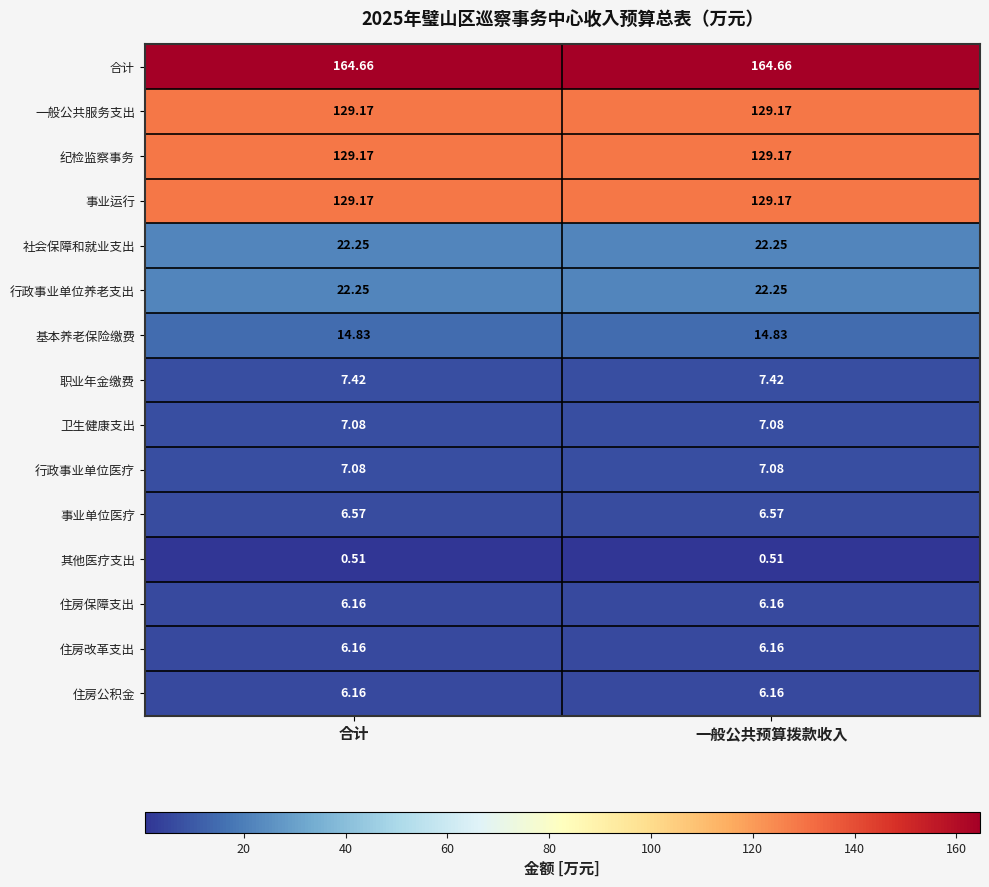

Is the value of 行政事业单位医疗 at 合计 greater than the value of 行政事业单位养老支出 at 合计?

No